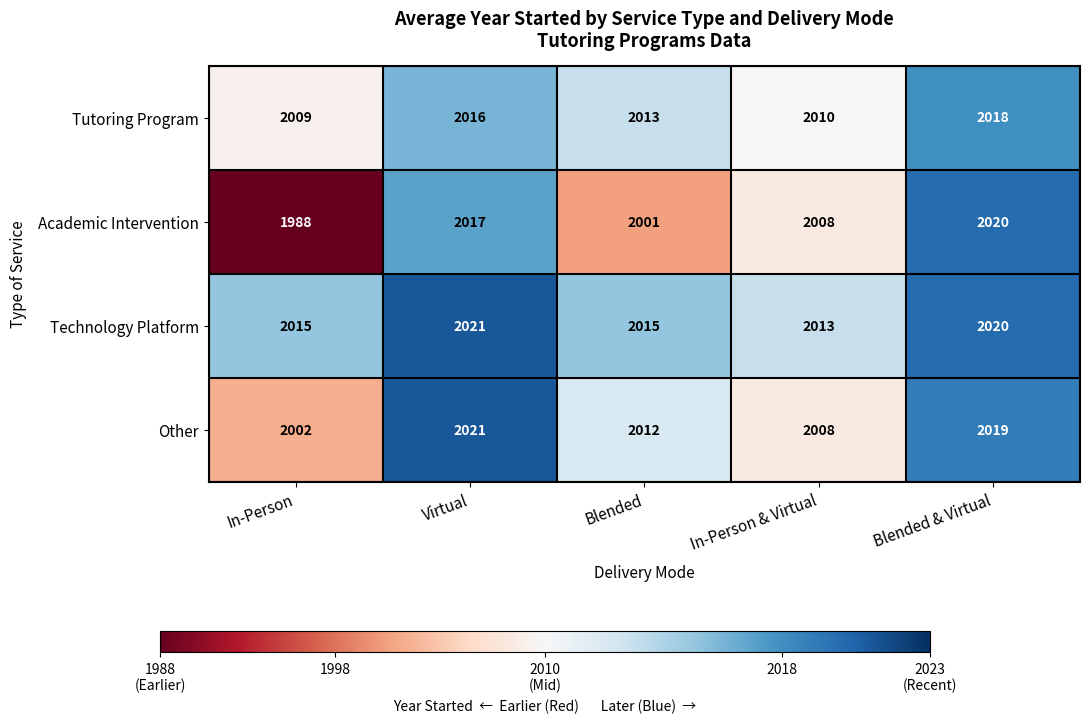

What is the sum of the Tutoring Program values at In-Person and Blended?

4022